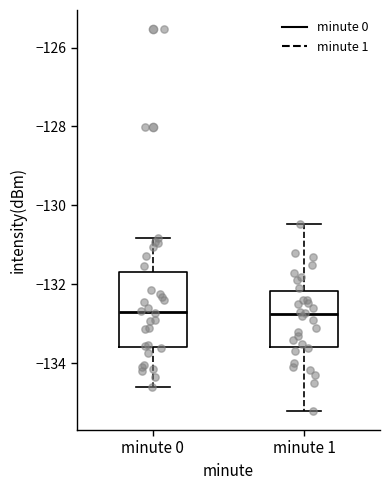

Which box is the tallest, from its lower edge to its upper edge?

minute 0